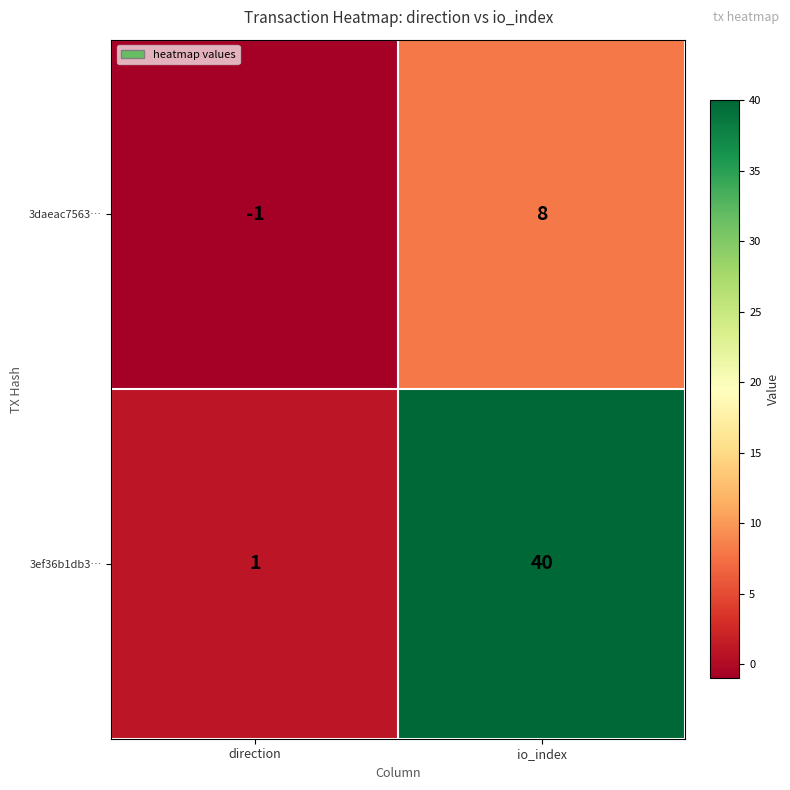

What value does the 3ef36b1db3… series have at io_index, to the nearest 10?

40